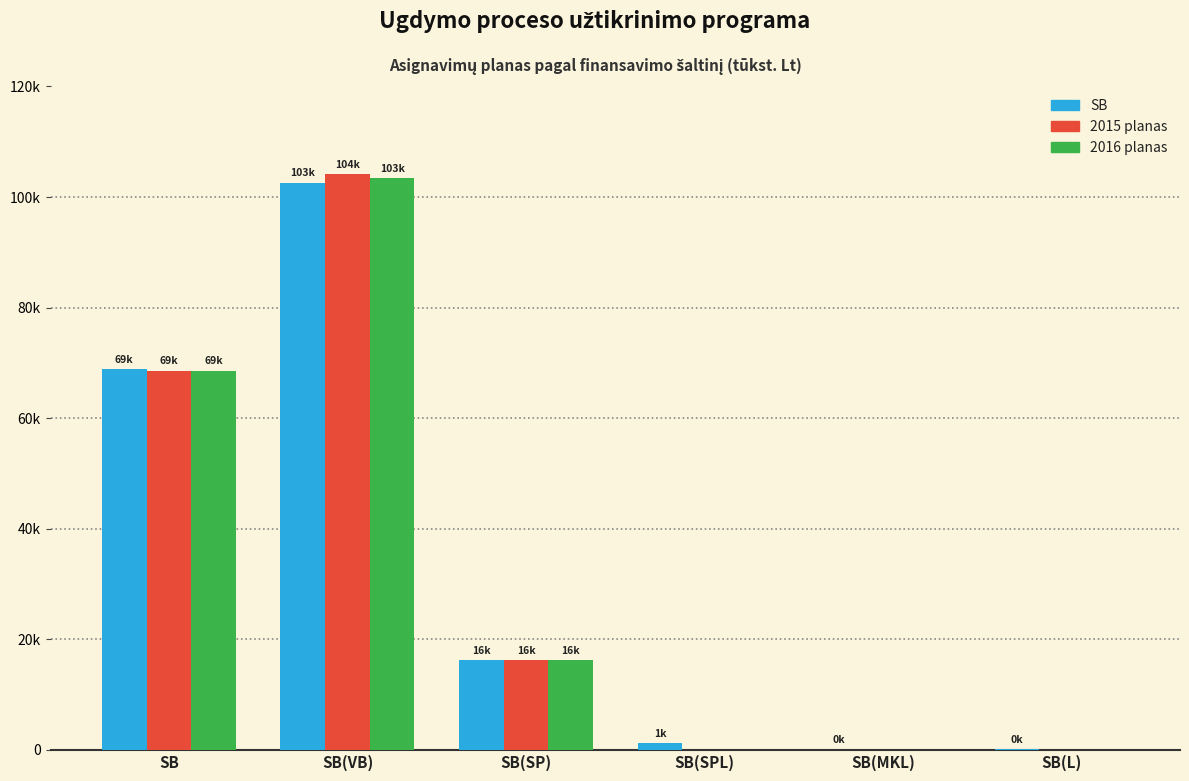

Is the value of 2015 planas at SB(VB) greater than the value of 2016 planas at SB(MKL)?

Yes